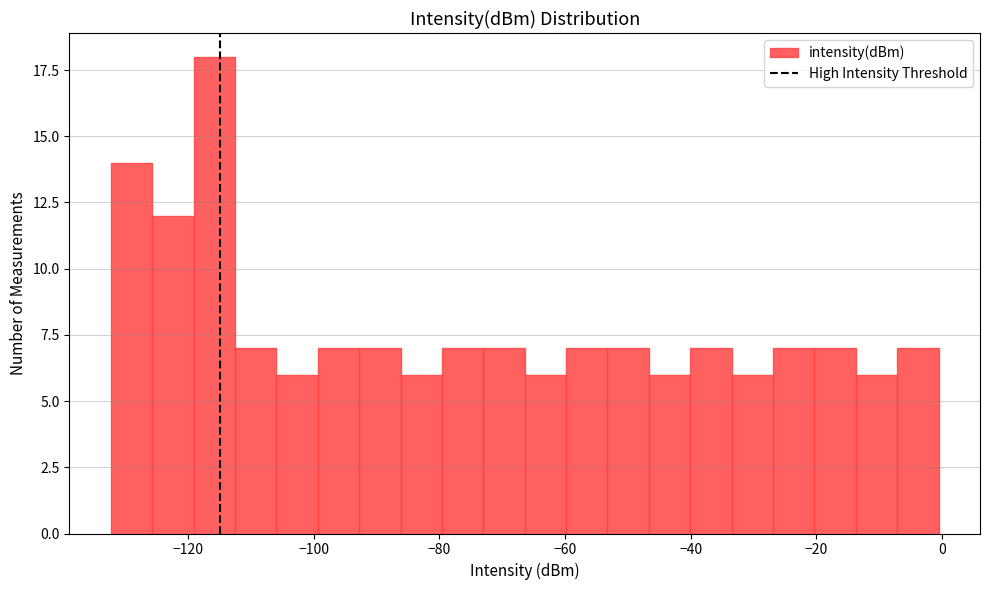

Around what value on the x-axis is the tallest bar? Give the approximate position of its centre, as read against the axis.

-116